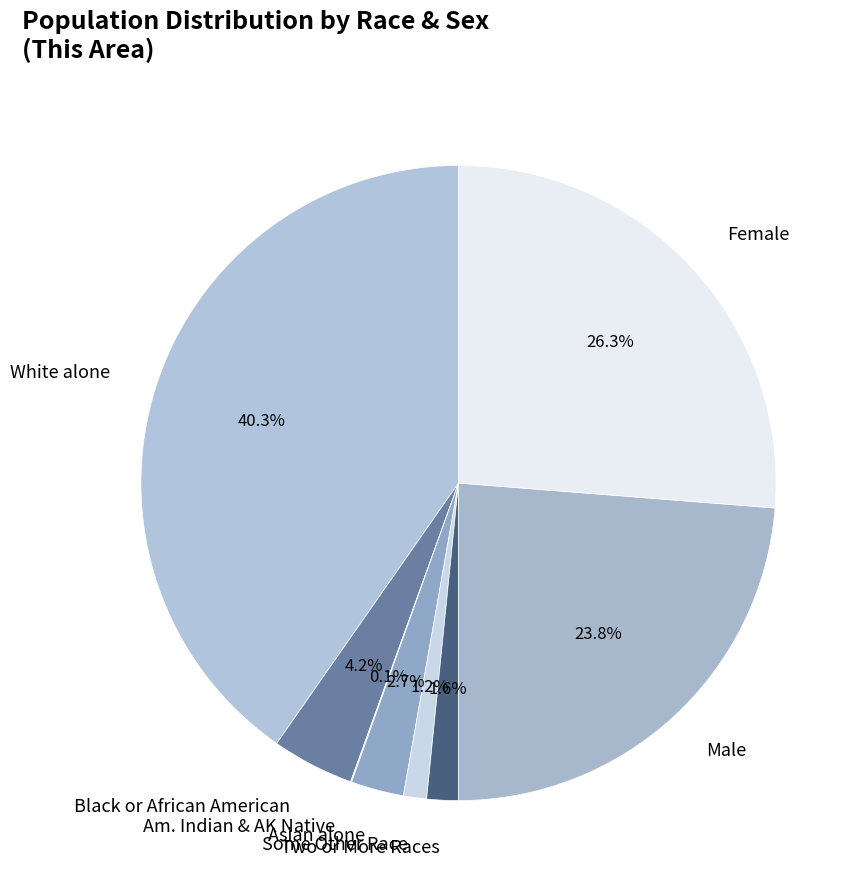

Which slice is the largest?

White alone